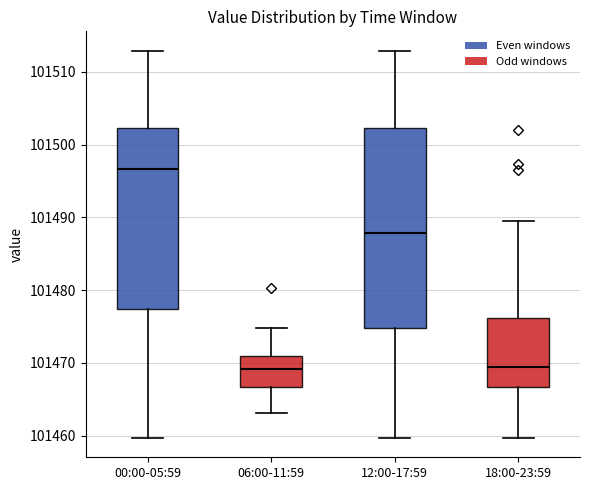

Reading left to right, read every box against the y-axis: the position of its median line, the range the box covers, and the ends of its whiskers. The values are not printed on the chart, so give them approximately, as read against the axis.

00:00-05:59: median 101497, box 101477 to 101502, whiskers 101460 to 101513
06:00-11:59: median 101469, box 101467 to 101471, whiskers 101463 to 101475
12:00-17:59: median 101488, box 101475 to 101502, whiskers 101460 to 101513
18:00-23:59: median 101469, box 101467 to 101476, whiskers 101460 to 101490